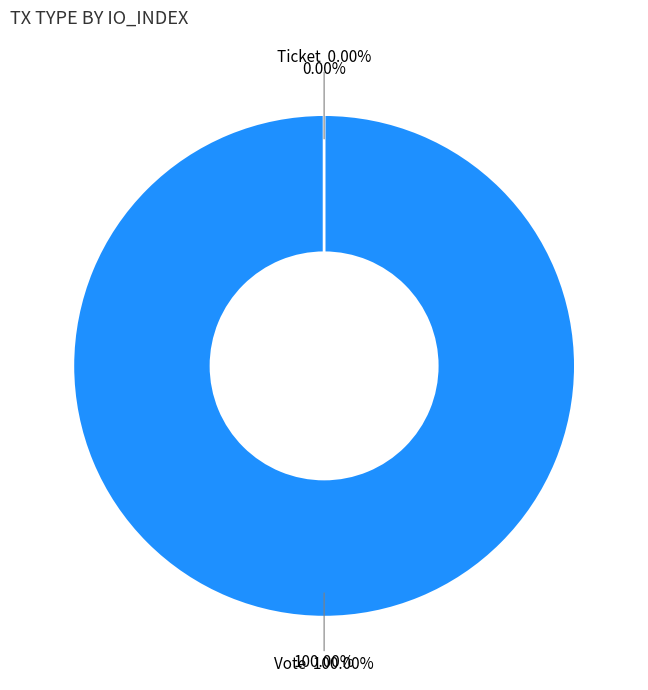

How many slices are in this pie chart?

2